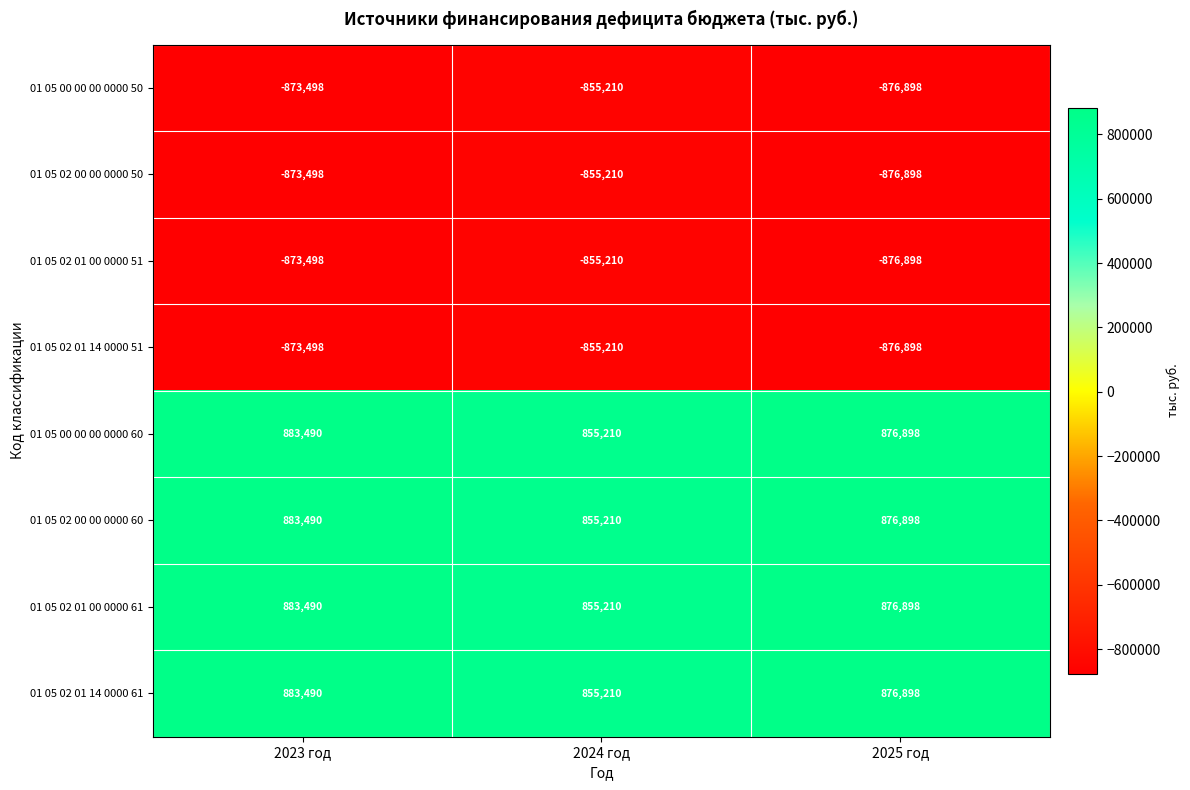

Reading left to right, extract all data points from this chart.

01 05 00 00 00 0000 50: 2023 год=-873498	2024 год=-855210	2025 год=-876898
01 05 02 00 00 0000 50: 2023 год=-873498	2024 год=-855210	2025 год=-876898
01 05 02 01 00 0000 51: 2023 год=-873498	2024 год=-855210	2025 год=-876898
01 05 02 01 14 0000 51: 2023 год=-873498	2024 год=-855210	2025 год=-876898
01 05 00 00 00 0000 60: 2023 год=883490	2024 год=855210	2025 год=876898
01 05 02 00 00 0000 60: 2023 год=883490	2024 год=855210	2025 год=876898
01 05 02 01 00 0000 61: 2023 год=883490	2024 год=855210	2025 год=876898
01 05 02 01 14 0000 61: 2023 год=883490	2024 год=855210	2025 год=876898